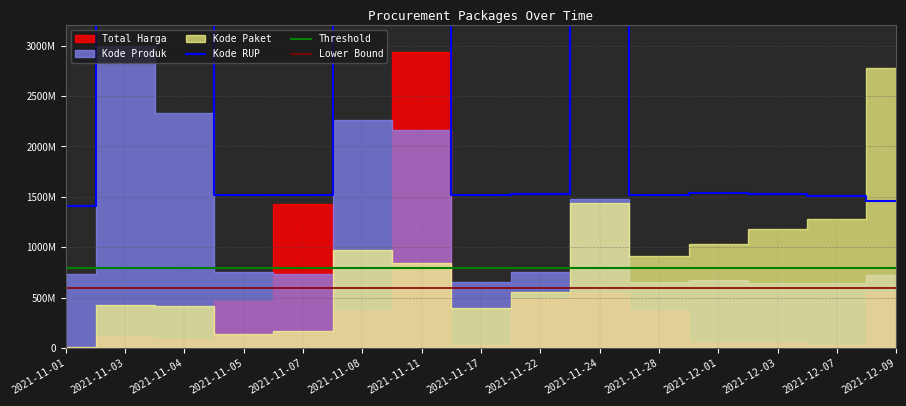

What is the value of the Kode RUP point at the 3rd from the left?

4517856850